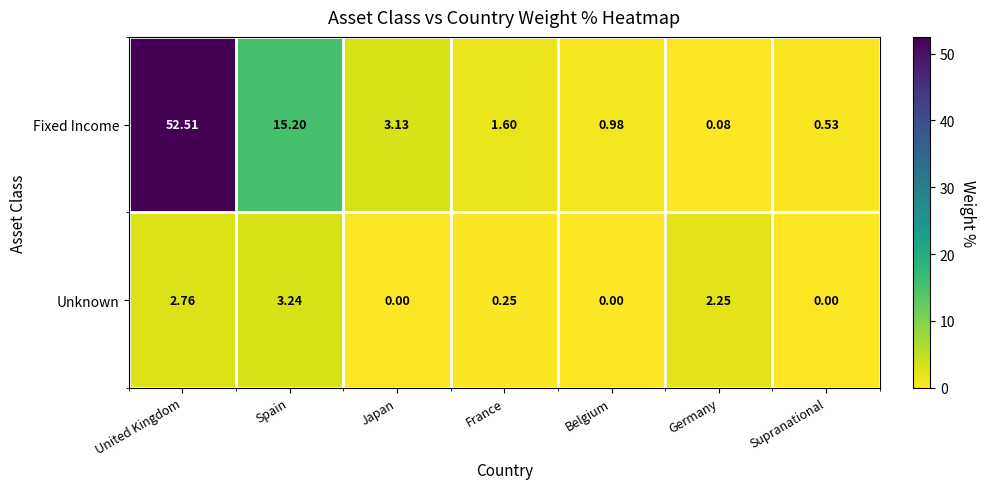

Rank the series by their average value, from highest to lowest.

Fixed Income, Unknown